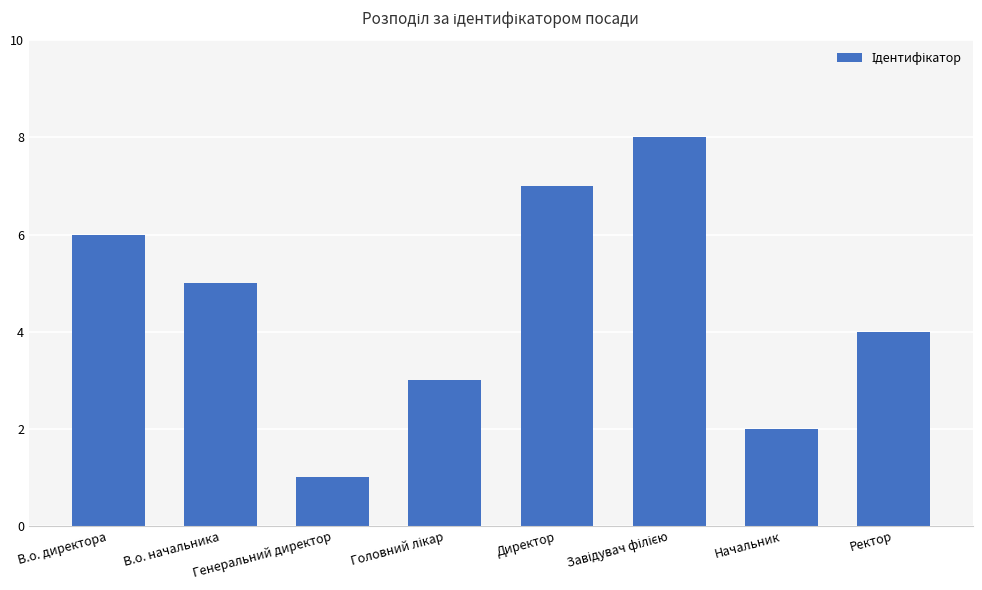

What is the difference between the maximum and second lowest values?

6